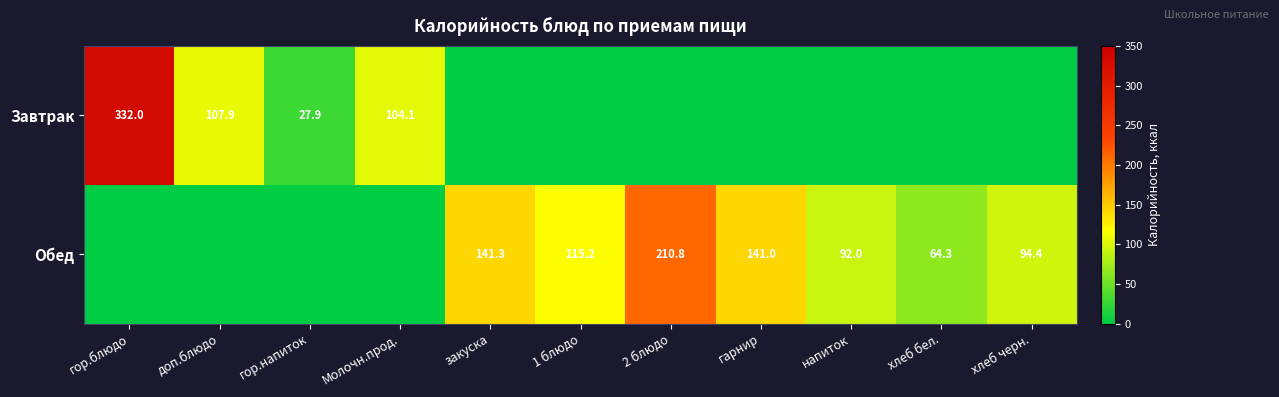

Is the value of Обед at гарнир greater than the value of Завтрак at гор.напиток?

Yes